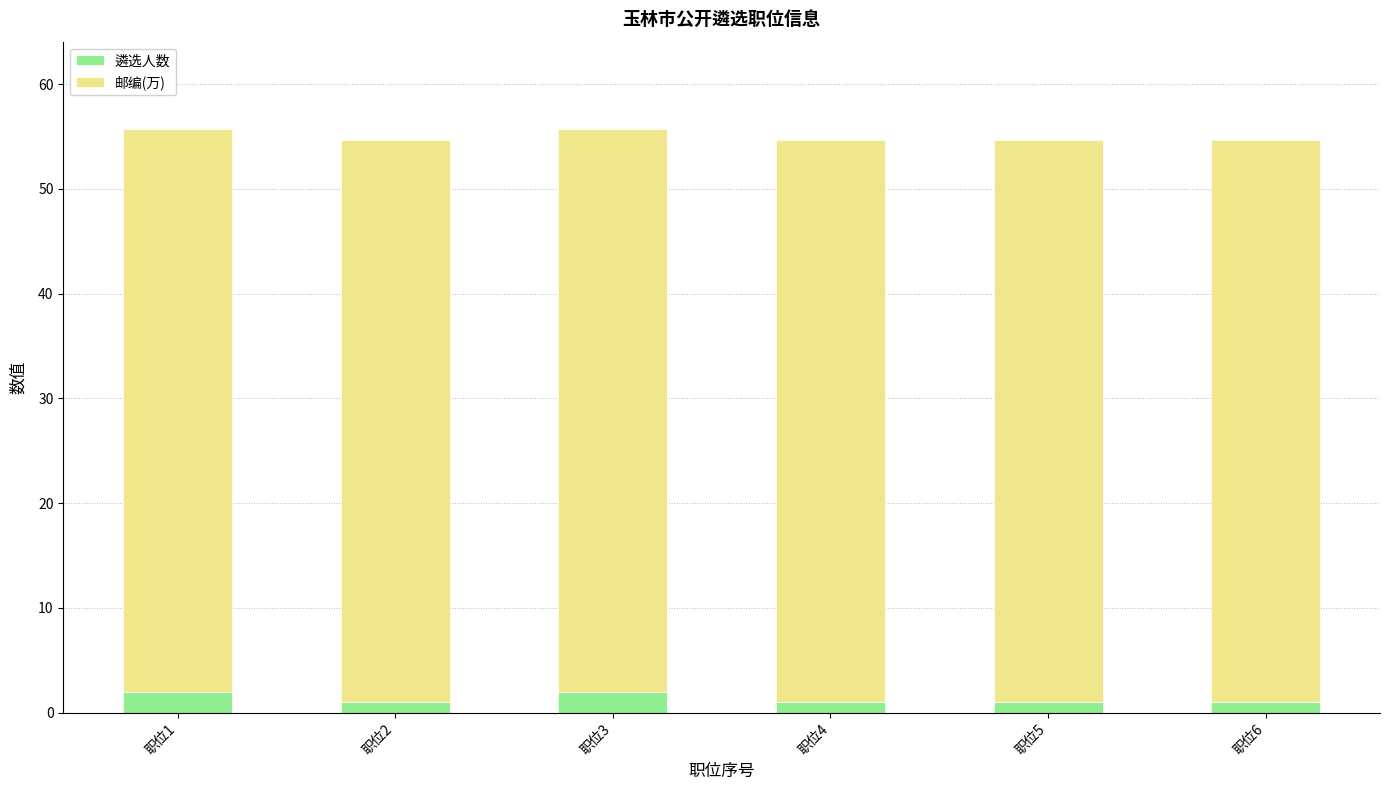

What is the total value across all series at 职位1?

55.7